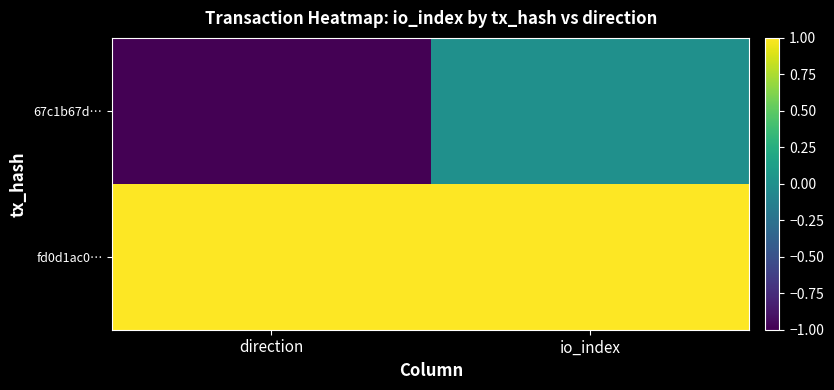

Which series has the widest spread of values?

67c1b67d…